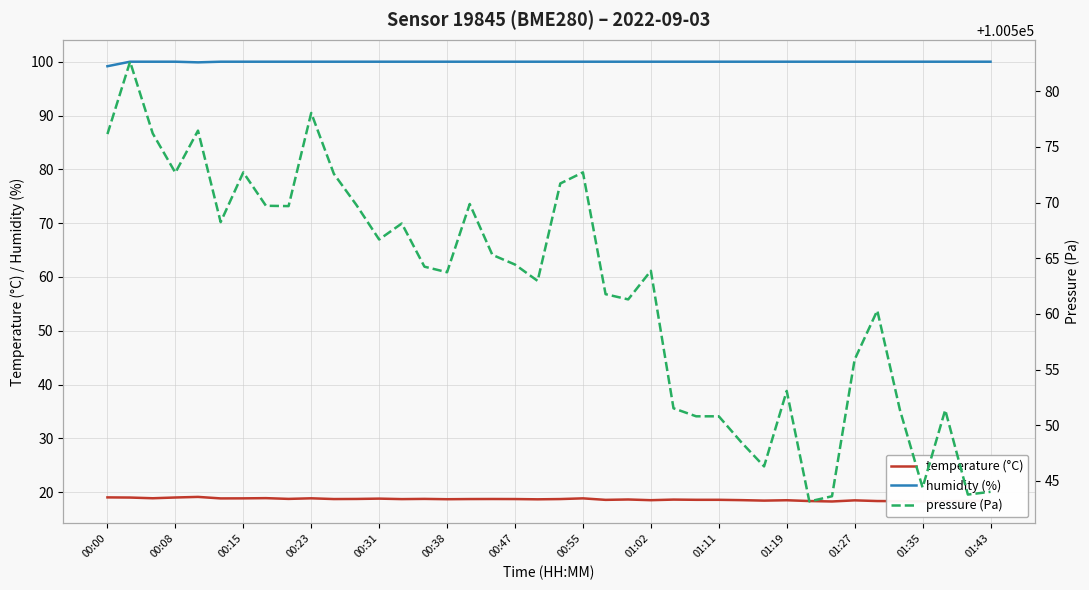

What is the lowest value of the humidity (%) series?

99.2